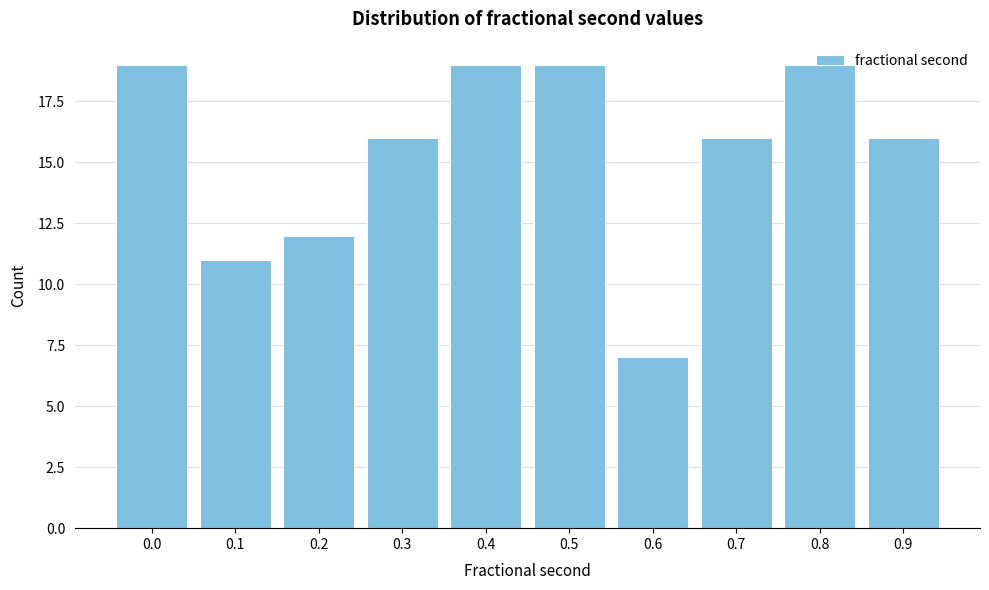

At which category does the chart reach its minimum across all series?

0.6